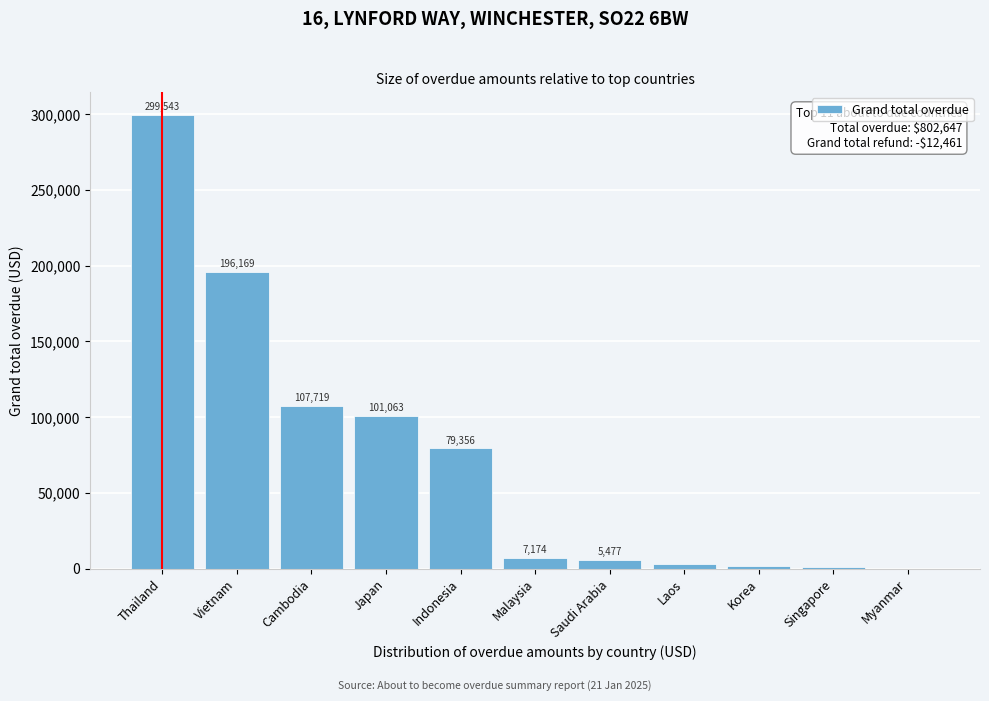

Is it true that the value at Thailand is 299542.9?

True